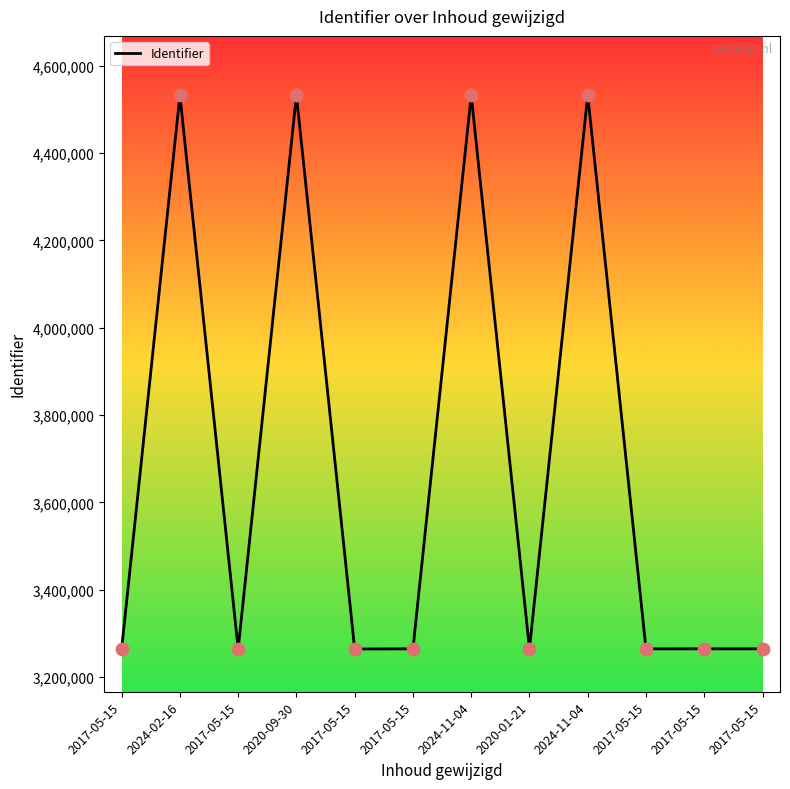

How many lines are shown in the chart?

1